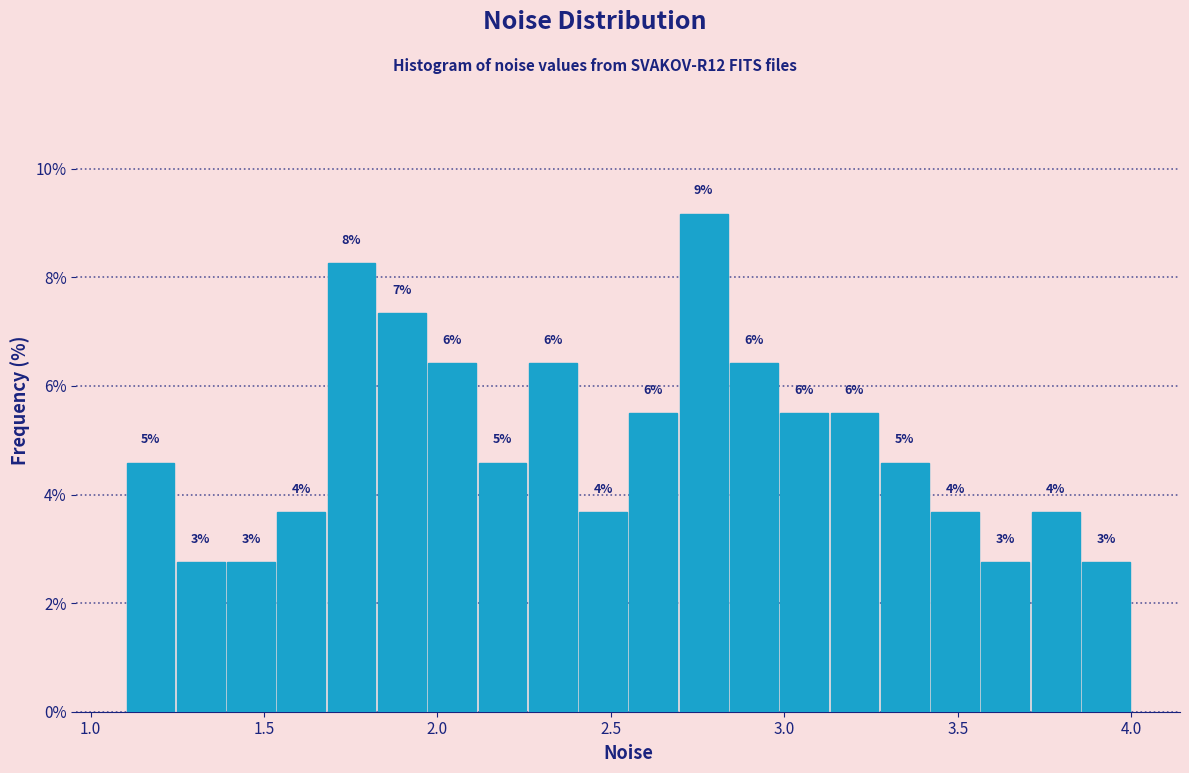

Around what value on the x-axis is the tallest bar? Give the approximate position of its centre, as read against the axis.

2.75